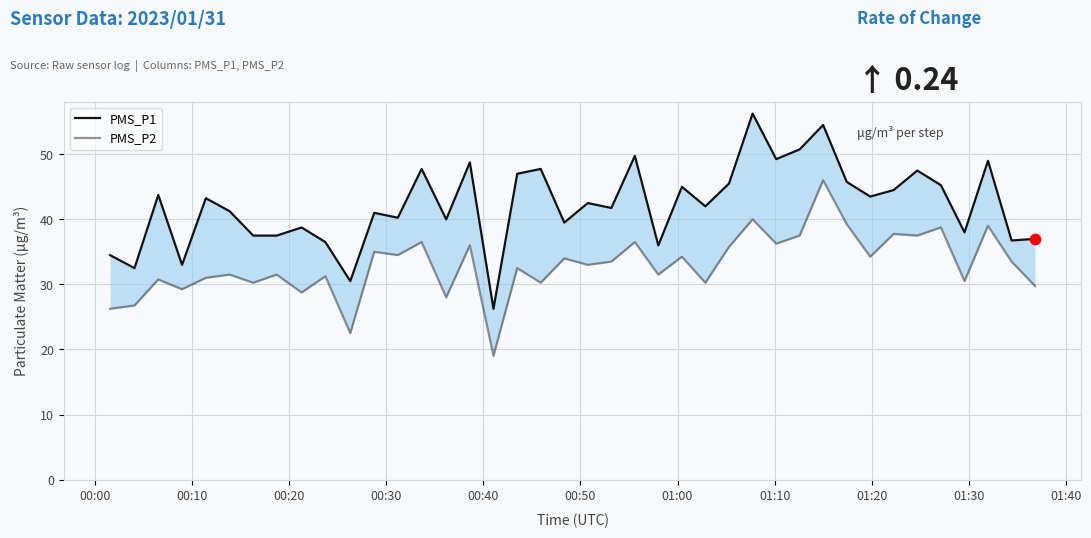

Which series reaches the minimum Y coordinate?

PMS_P2